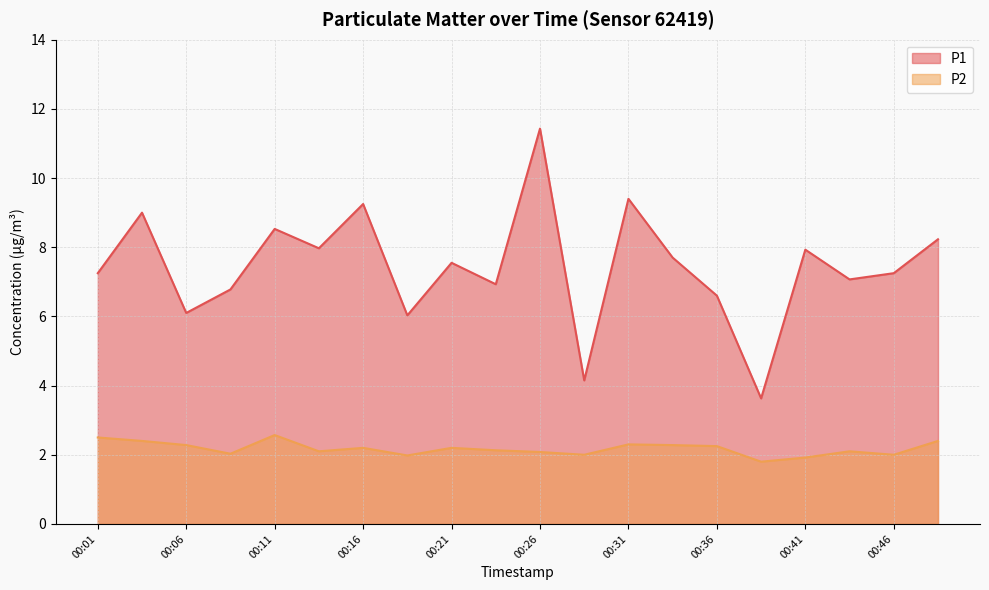

Is it true that P1 equals 14.0 at 00:31?

False